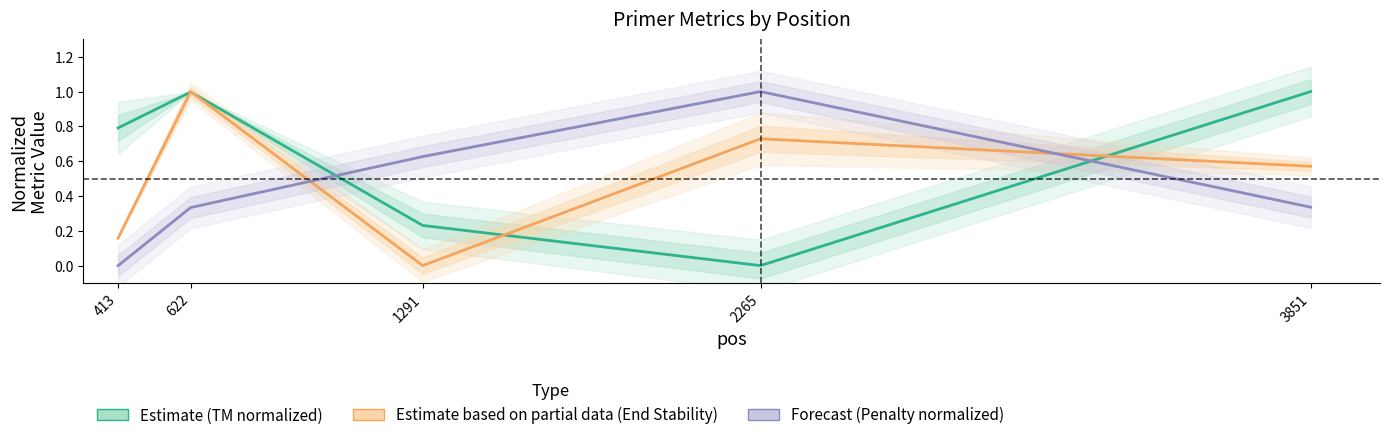

What are all the series names shown in the legend?

Estimate (TM normalized), Estimate based on partial data (End Stability), Forecast (Penalty normalized)